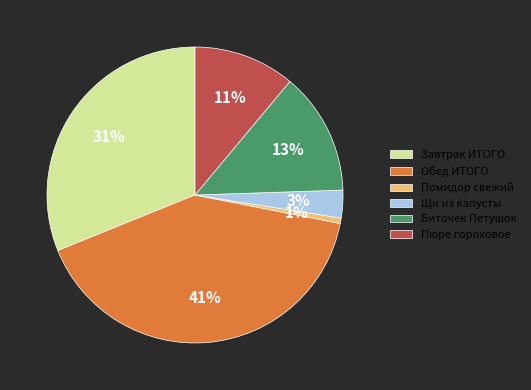

Rank the categories by value from highest to lowest.

Обед ИТОГО, Завтрак ИТОГО, Биточек Петушок, Пюре гороховое, Щи из капусты, Помидор свежий